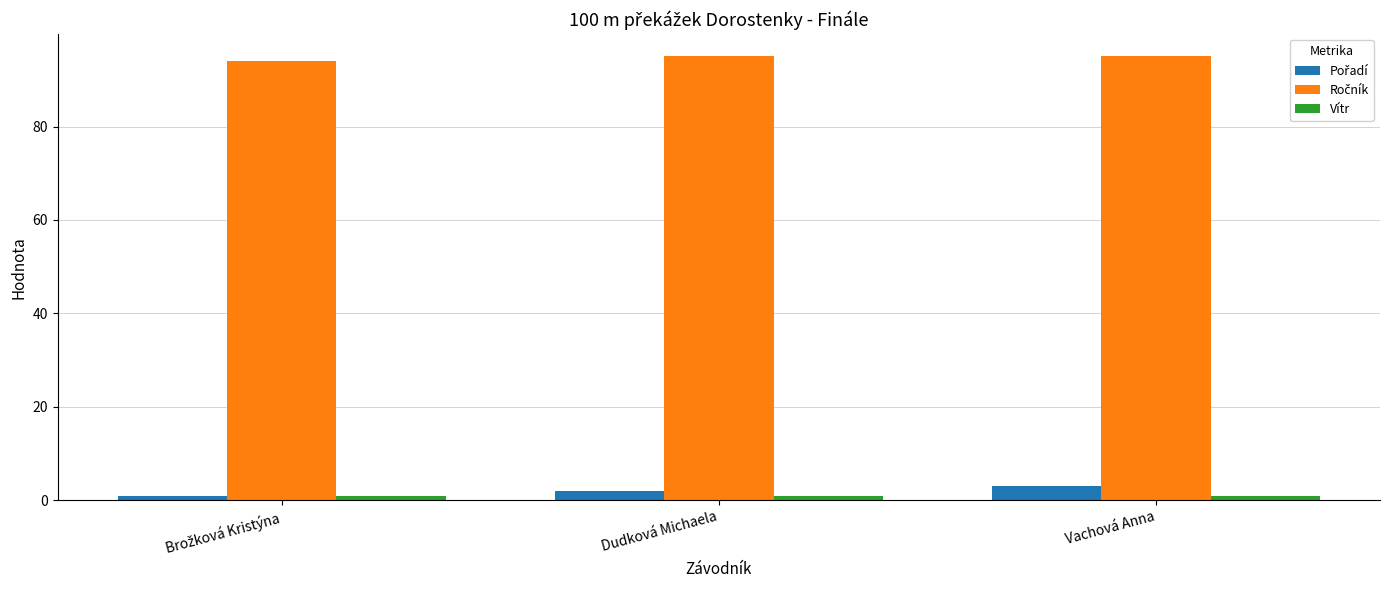

Count the number of categories in the chart.

3